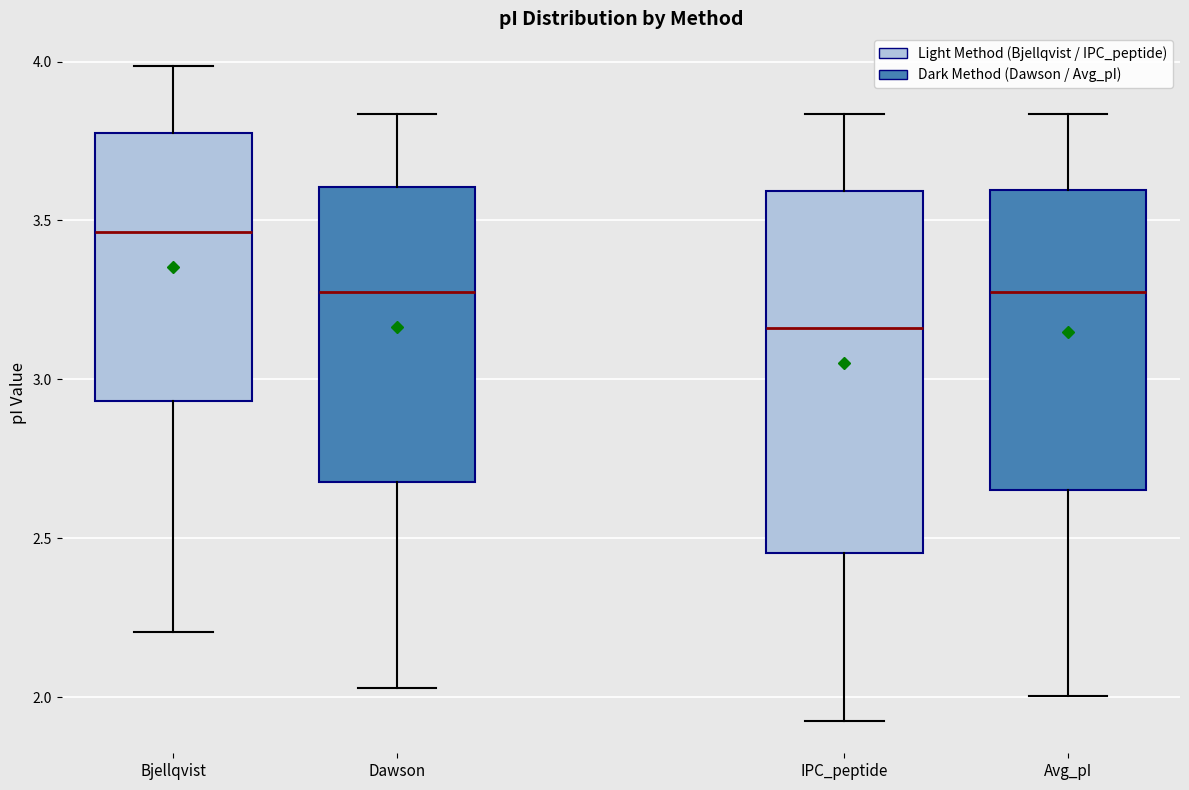

Where does the upper whisker of the box for Dawson end on the y-axis? The values are not printed on the chart, so give them approximately, as read against the axis.

3.85